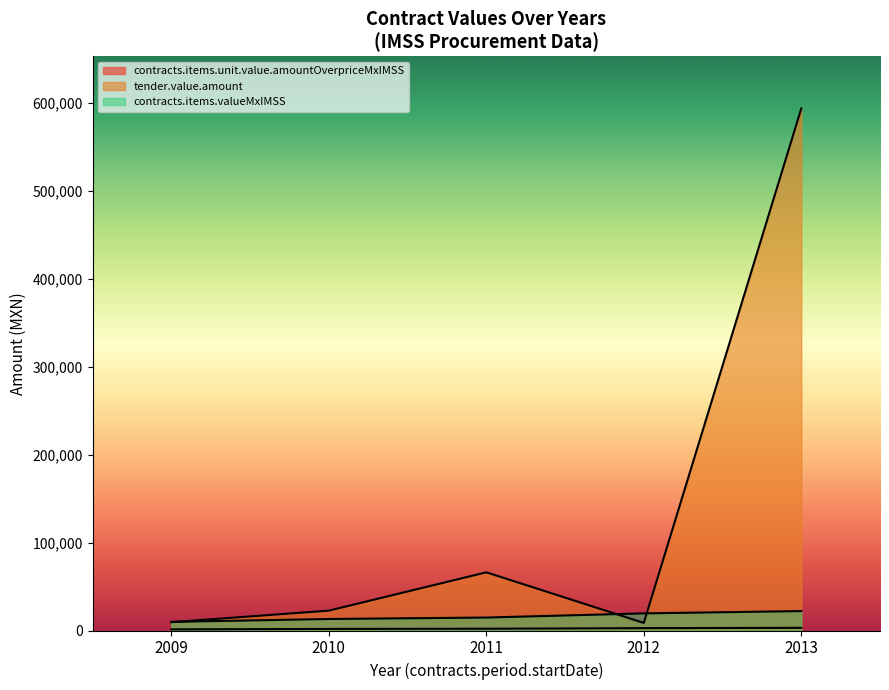

At which category is the sum across all series the highest?

2013